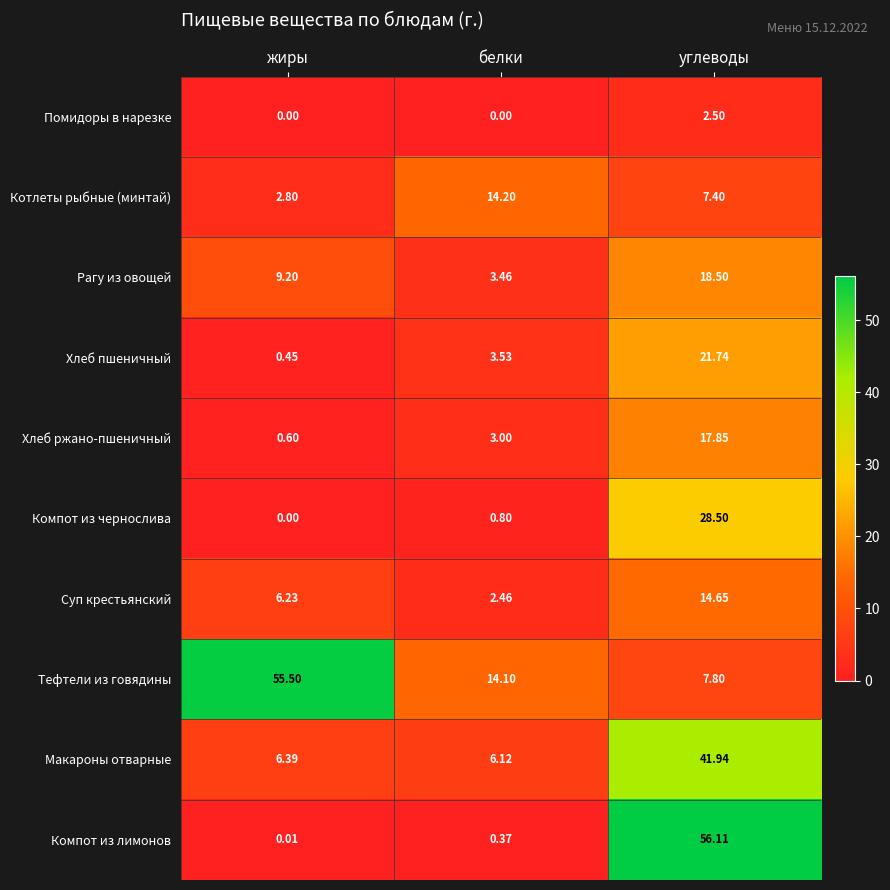

What is the total value across all series at жиры?

81.2